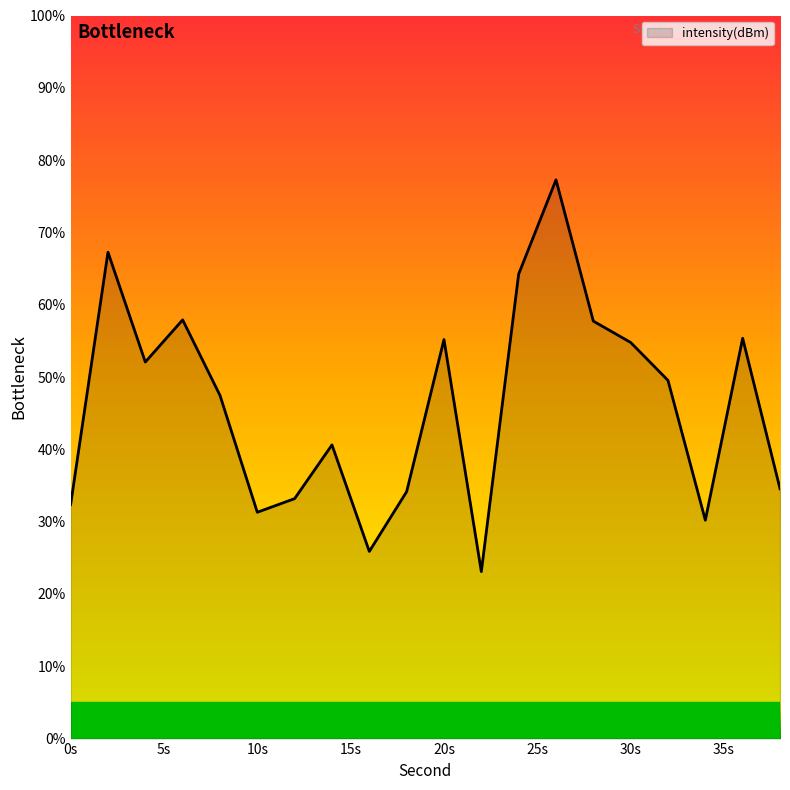

What is the minimum value shown in the chart?

23.1